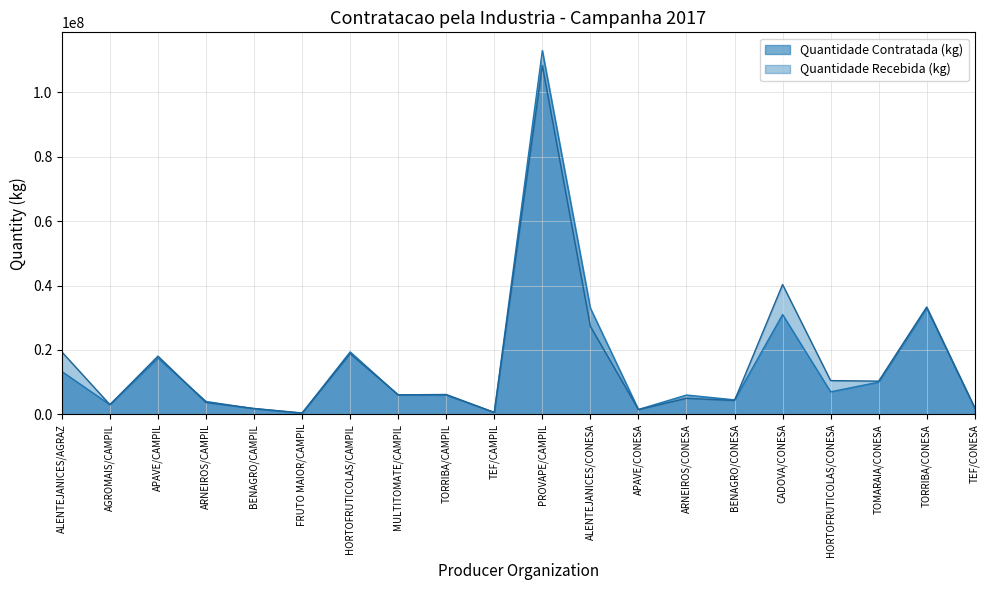

What is the sum of the Quantidade Recebida (kg) values at ARNEIROS/CONESA and TORRIBA/CONESA?

38342179